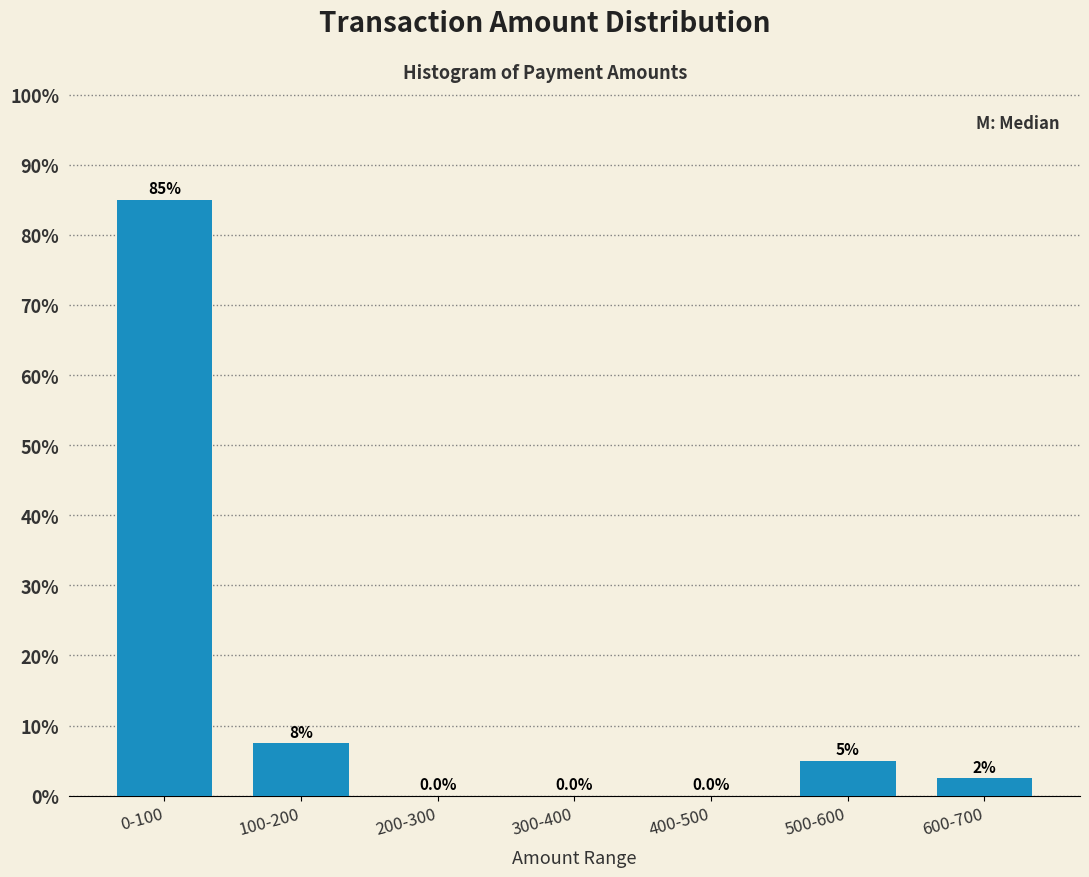

Reading left to right, transcribe all the data shown in this chart.

0-100=85.0	100-200=7.5	200-300=0.0	300-400=0.0	400-500=0.0	500-600=5.0	600-700=2.5